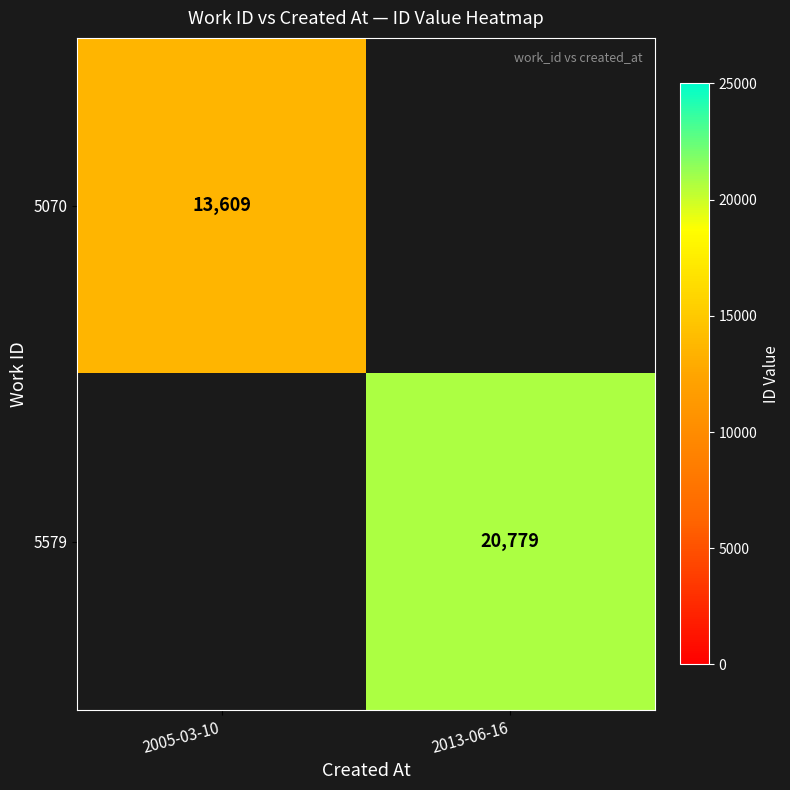

The value of 5070 at 2005-03-10 is 13609. True or false?

True